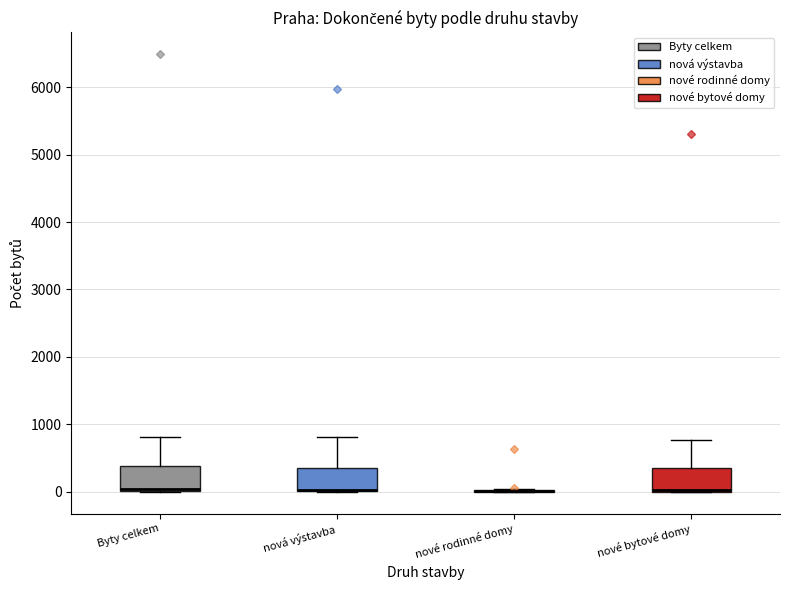

Reading left to right, transcribe this box plot: for each box, give where its median line is, the range the box spans, and where its two whiskers end, as read against the y-axis. The values are not printed on the chart, so give them approximately, as read against the axis.

Byty celkem: median 0 (just above the box's lower edge), box 0 to 400, whiskers 0 to 800
nová výstavba: median 0 (drawn on the box's lower edge), box 0 to 400, whiskers 0 to 800
nové rodinné domy: box collapsed to a line at 0, whiskers 0 to 0
nové bytové domy: median 0 (drawn on the box's lower edge), box 0 to 300, whiskers 0 to 800